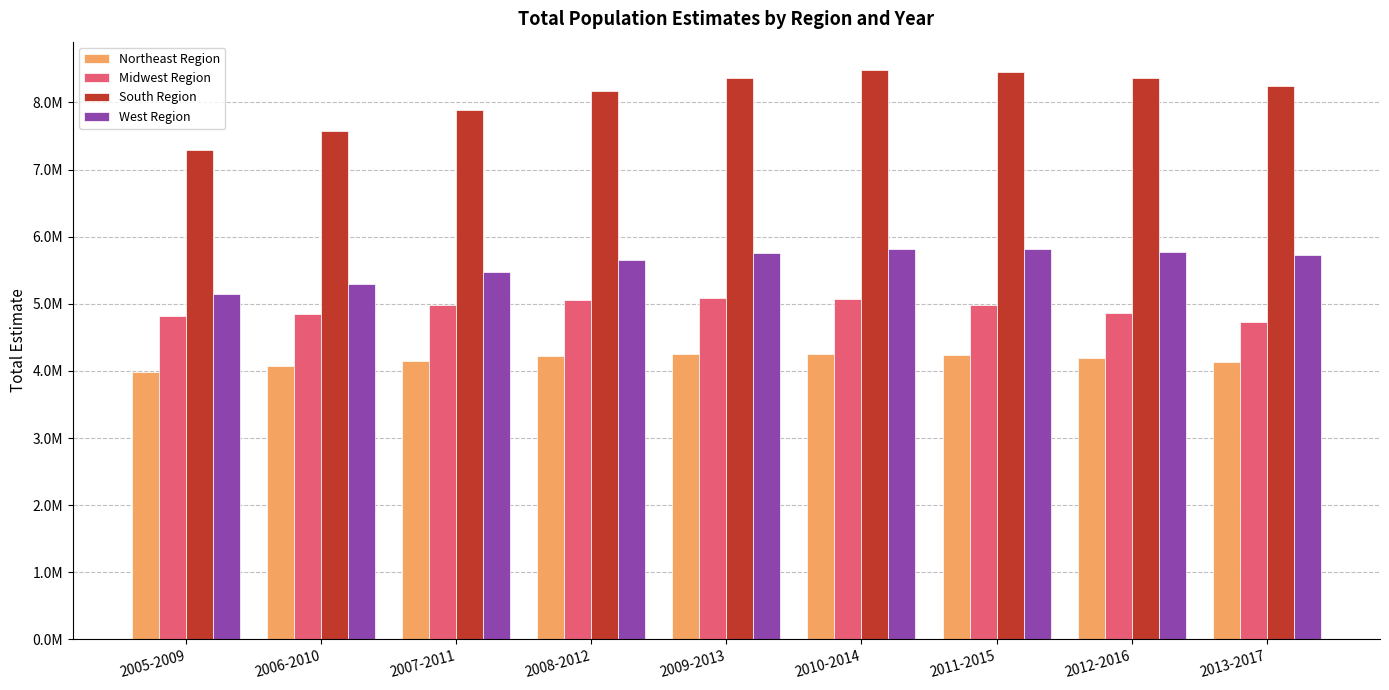

Does the chart contain any negative values?

No